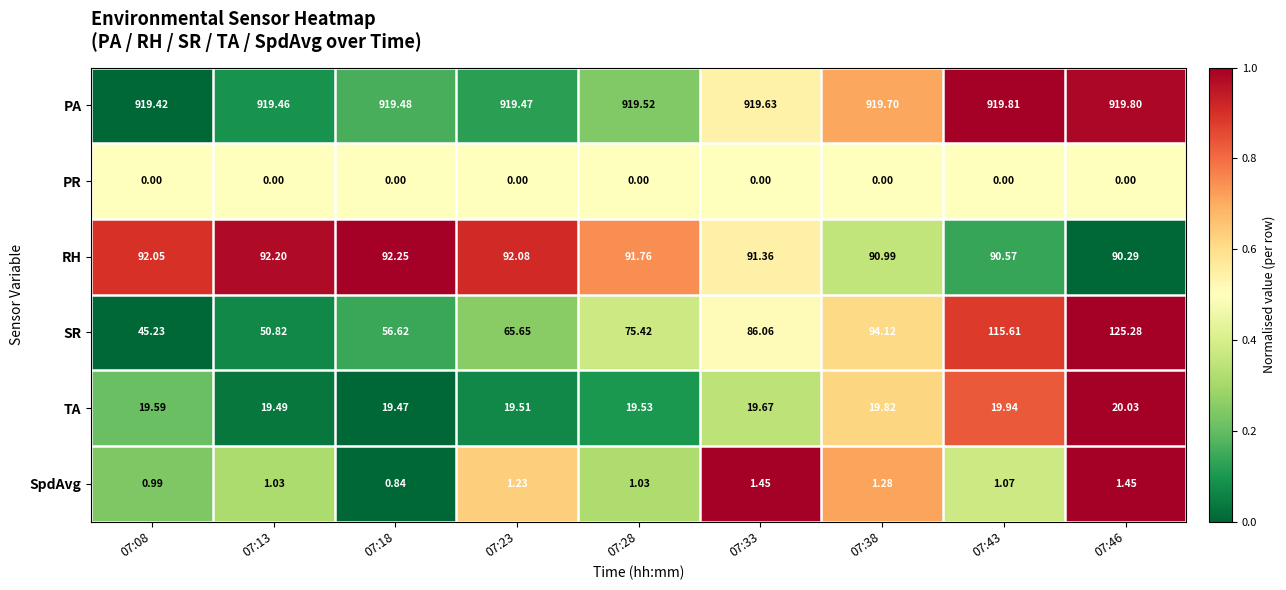

Rank the series by their maximum value, from highest to lowest.

PA, SR, RH, TA, SpdAvg, PR